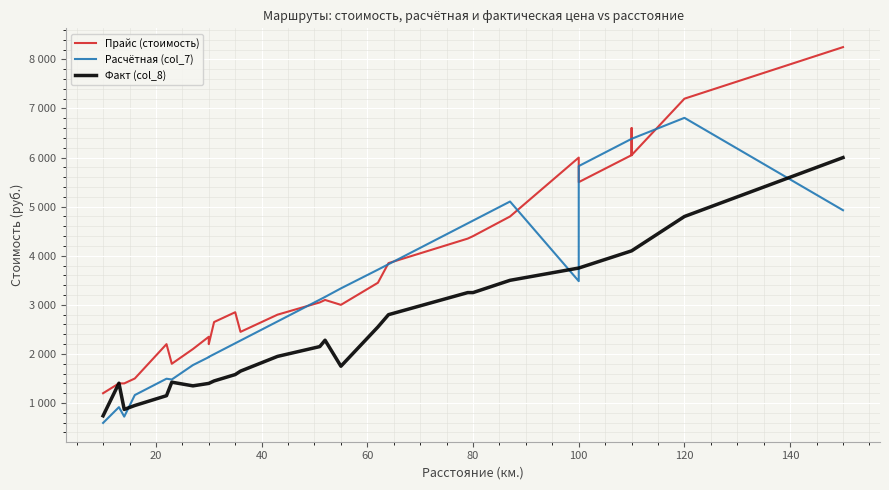

What is the minimum value shown in the chart?

594.9